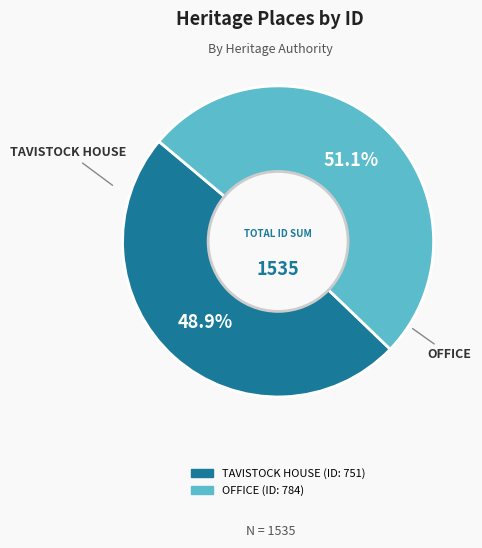

Which category has the biggest portion of the pie?

OFFICE